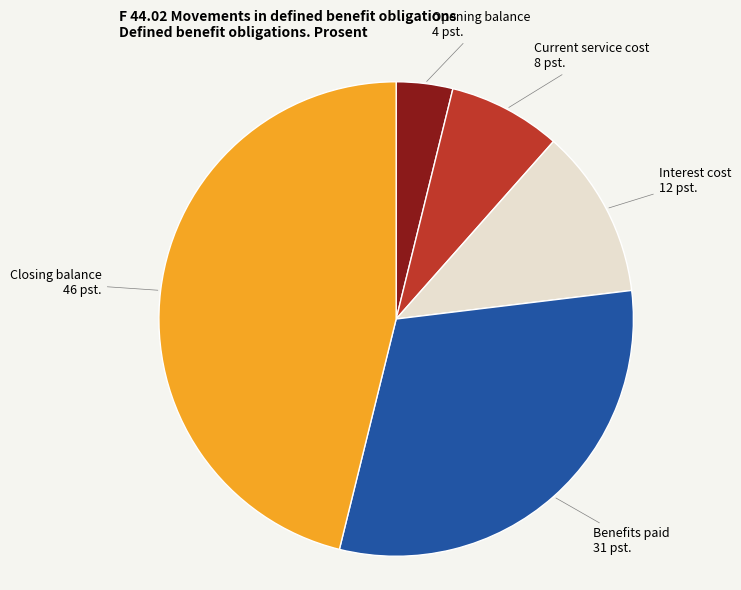

Is there any slice that represents more than half of the pie?

No